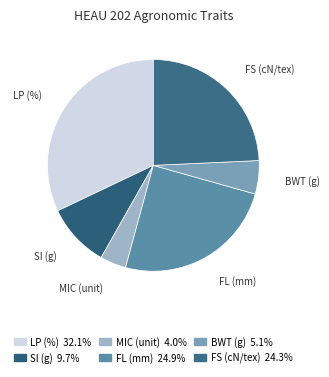

The LP (%) slice represents 42% of the pie. True or false?

False